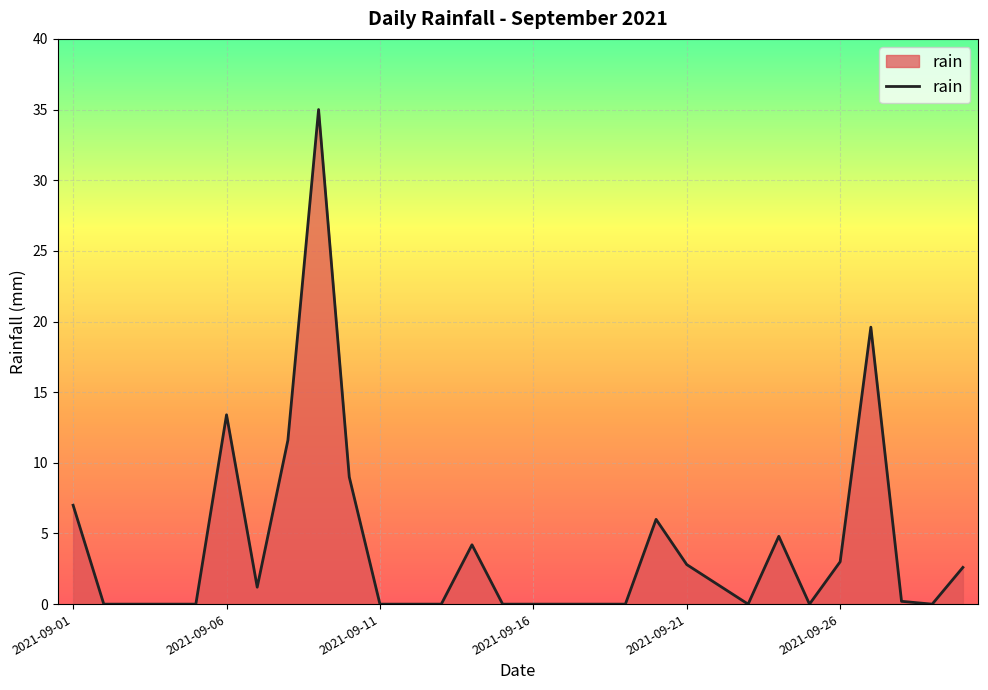

Reading left to right, extract all data points from this chart.

7.0	0.0	0.0	0.0	0.0	13.4	1.2	11.6	35.0	9.0	0.0	0.0	0.0	4.2	0.0	0.0	0.0	0.0	0.0	6.0	2.8	1.4	0.0	4.8	0.0	3.0	19.6	0.2	0.0	2.6